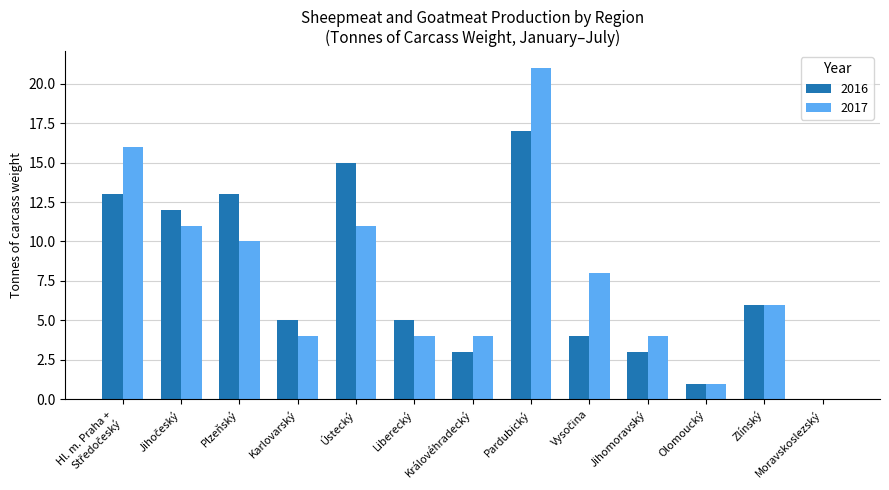

Is the value of 2016 at Jihomoravský greater than the value of 2017 at Pardubický?

No